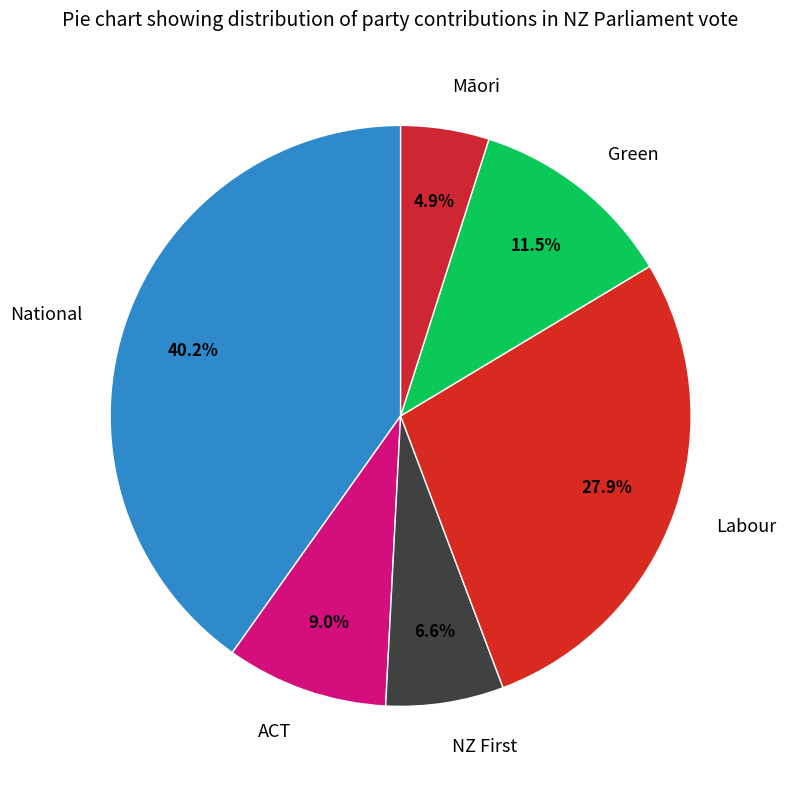

What is the total percentage of Green and National?

51.6%